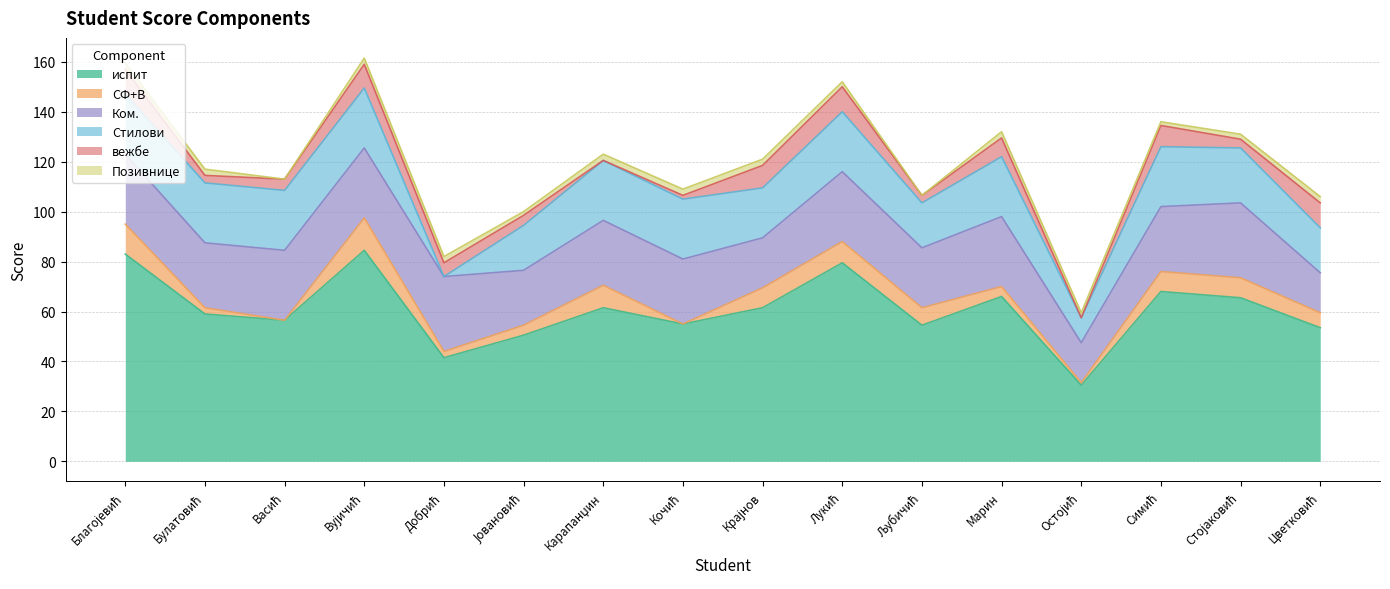

What is the value of the Позивнице point at the 16th from the left?

2.5